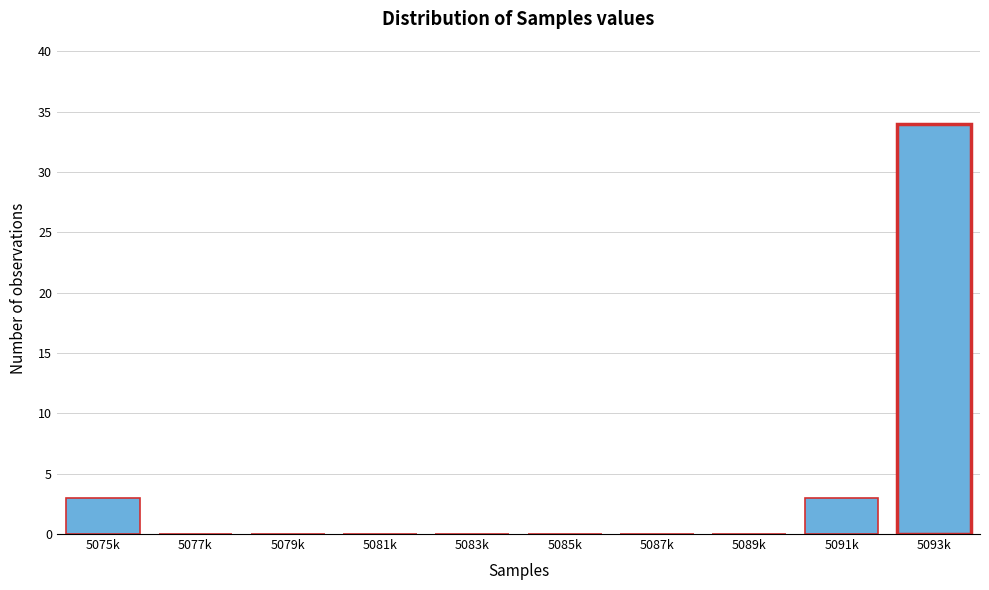

Reading left to right, what are all the values shown in this chart?

5075k=3	5077k=0	5079k=0	5081k=0	5083k=0	5085k=0	5087k=0	5089k=0	5091k=3	5093k=34